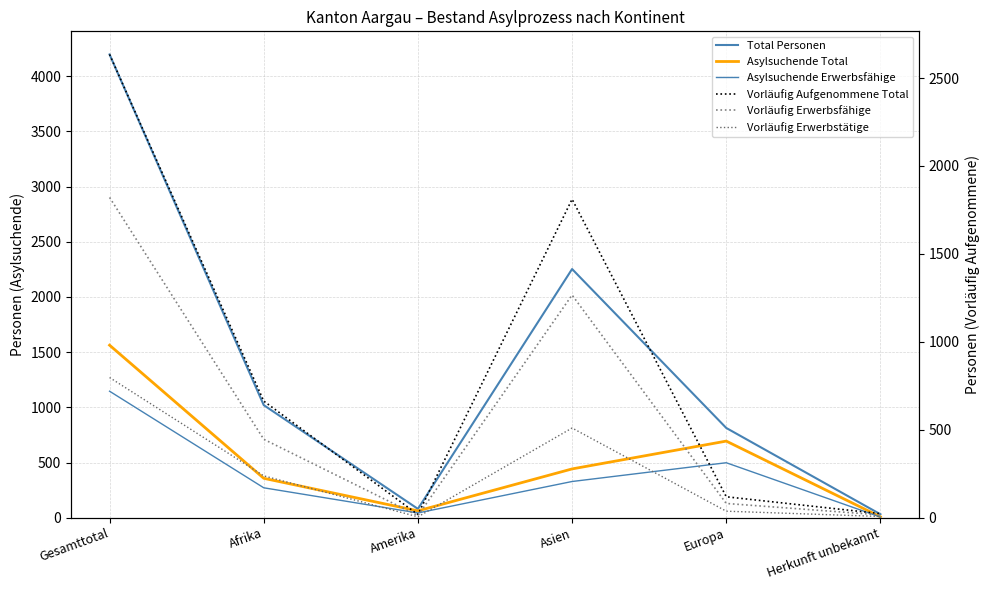

Which has a higher value, Asien or Europa?

Asien